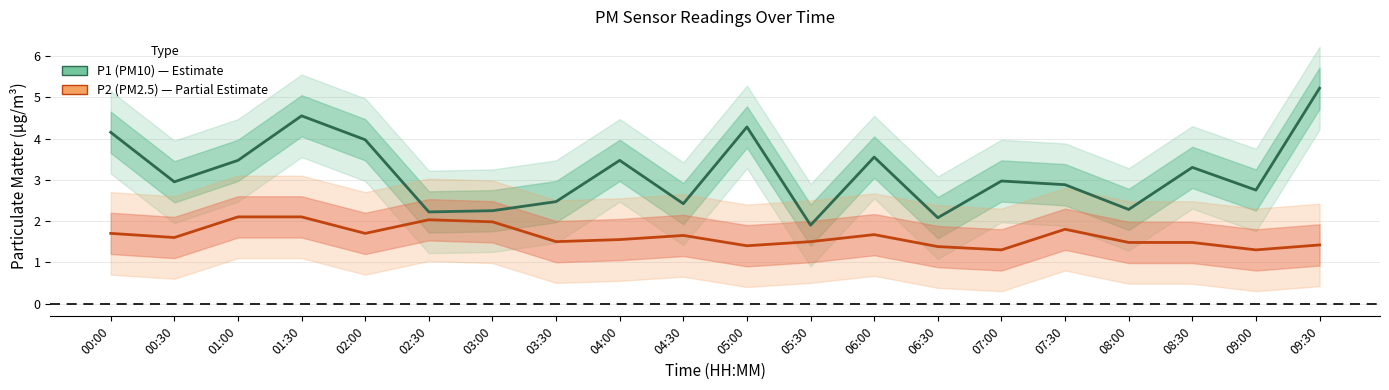

What is the label of the 16th point from the left?

07:30